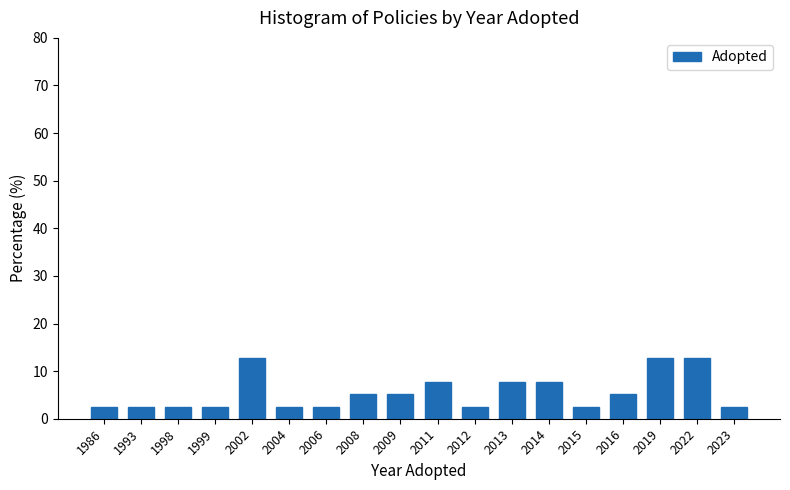

Reading left to right, list all the values displayed in this chart.

2.6	2.6	2.6	2.6	12.8	2.6	2.6	5.1	5.1	7.7	2.6	7.7	7.7	2.6	5.1	12.8	12.8	2.6